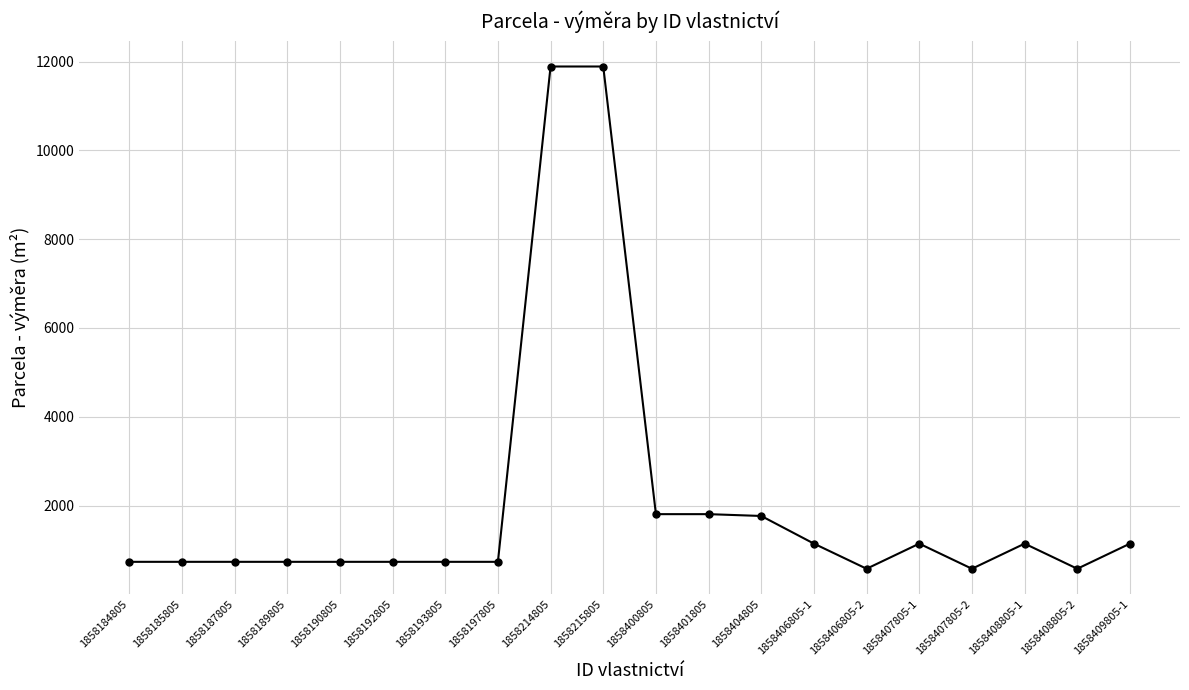

What is the smallest value displayed?

576